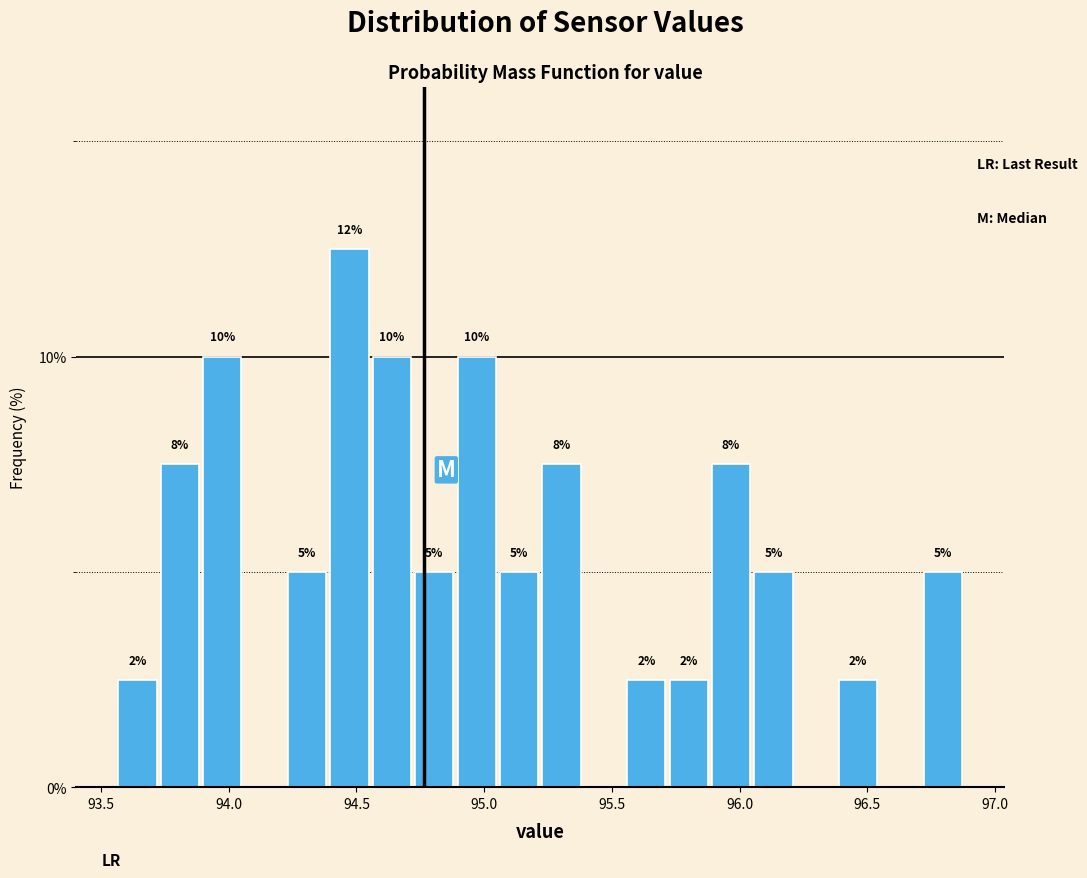

Around what value on the x-axis is the tallest bar? Give the approximate position of its centre, as read against the axis.

94.45